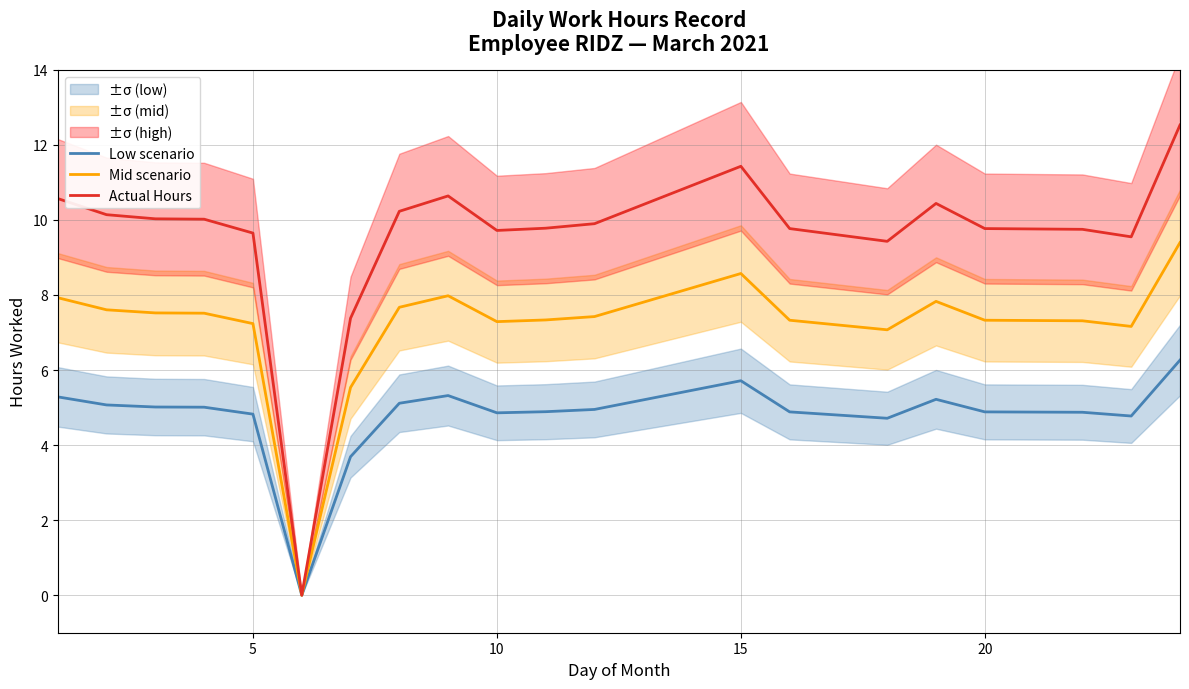

True or false: Low scenario has a value of 2.7 at 5.

False